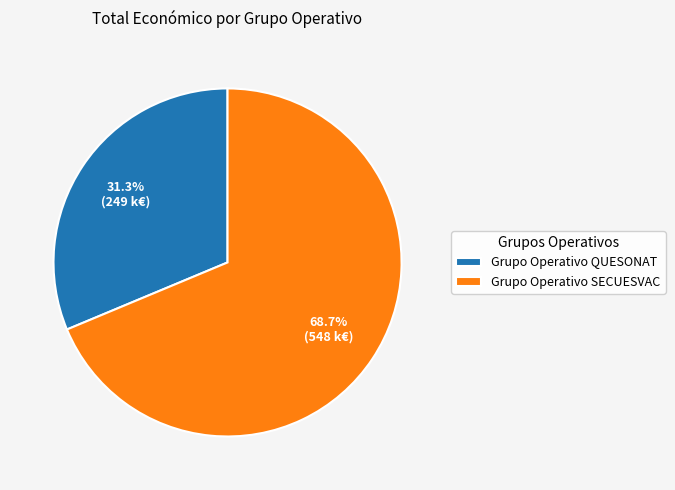

Between Grupo Operativo QUESONAT and Grupo Operativo SECUESVAC, which is larger?

Grupo Operativo SECUESVAC